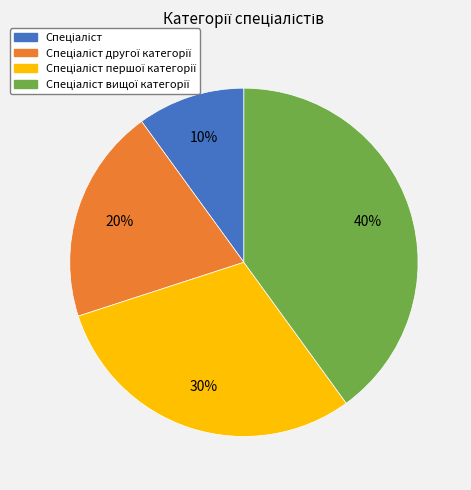

To the nearest percent, what is the difference between the largest and smallest slice percentages?

30%